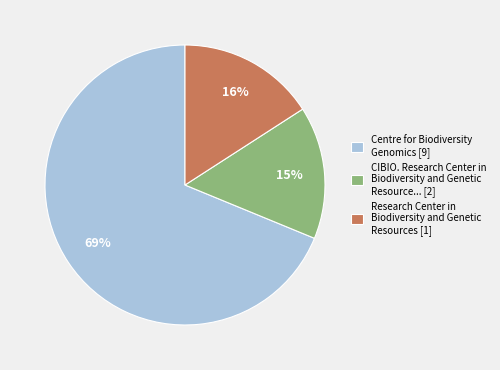

What is the majority slice?

Centre for Biodiversity Genomics [9]